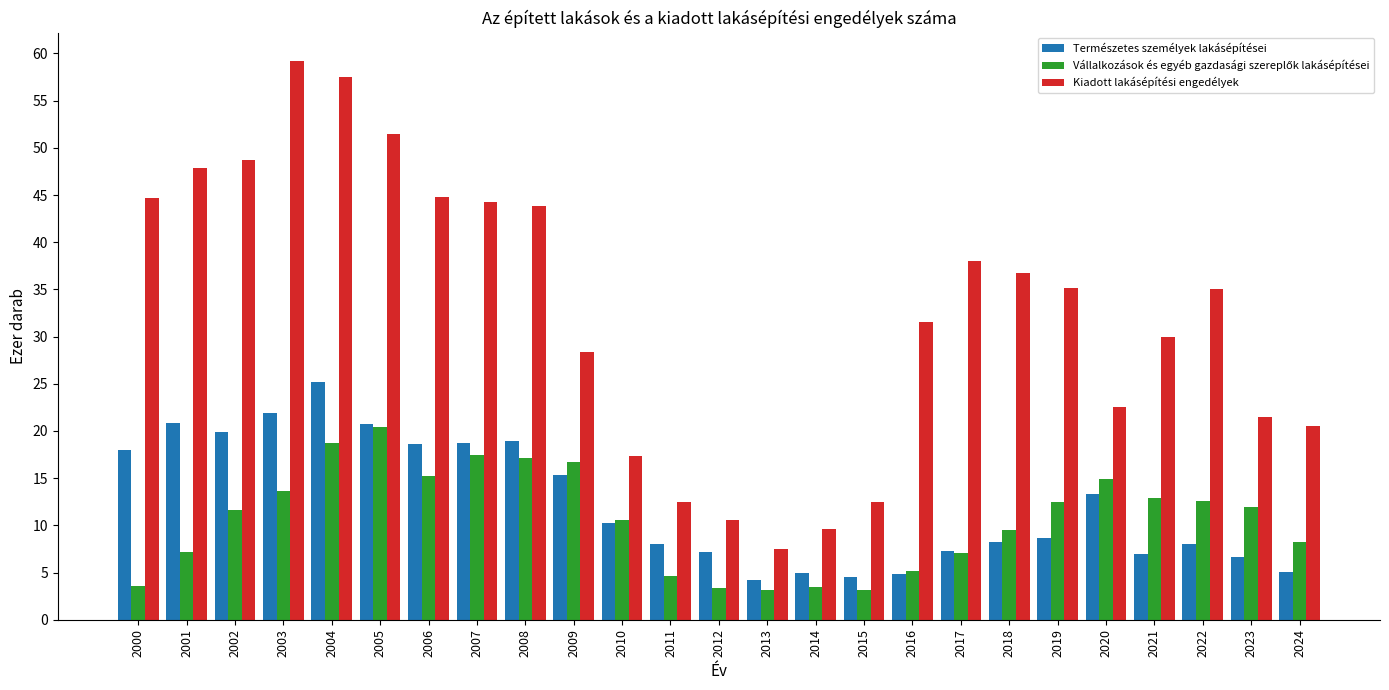

At which category is the sum across all series the highest?

2004